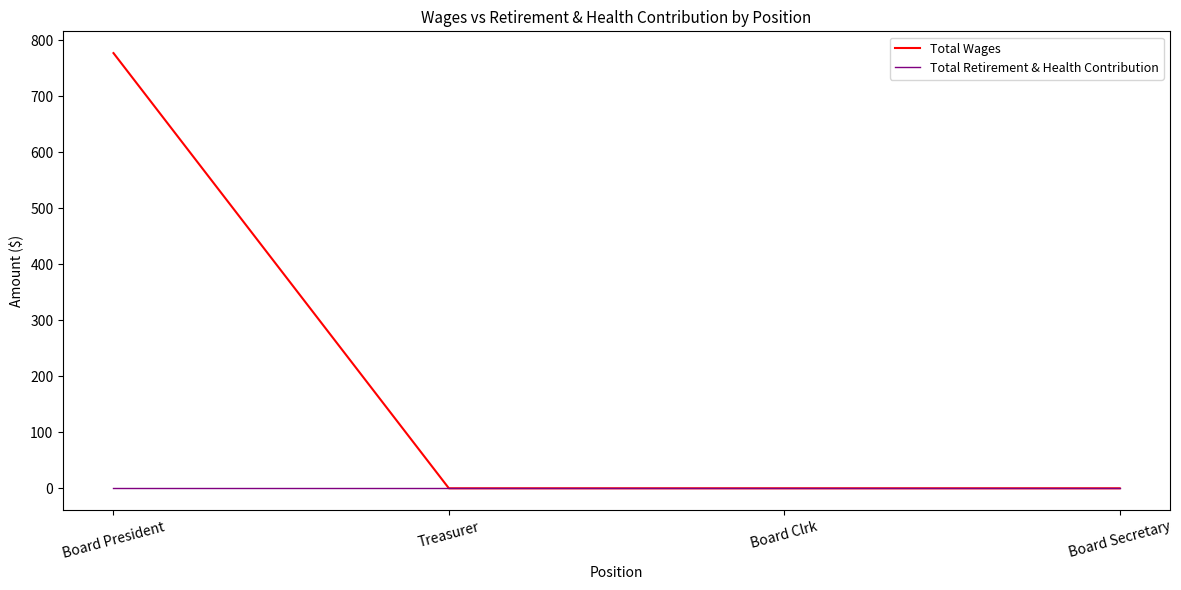

List the series in order of their peak value, lowest first.

Total Retirement & Health Contribution, Total Wages